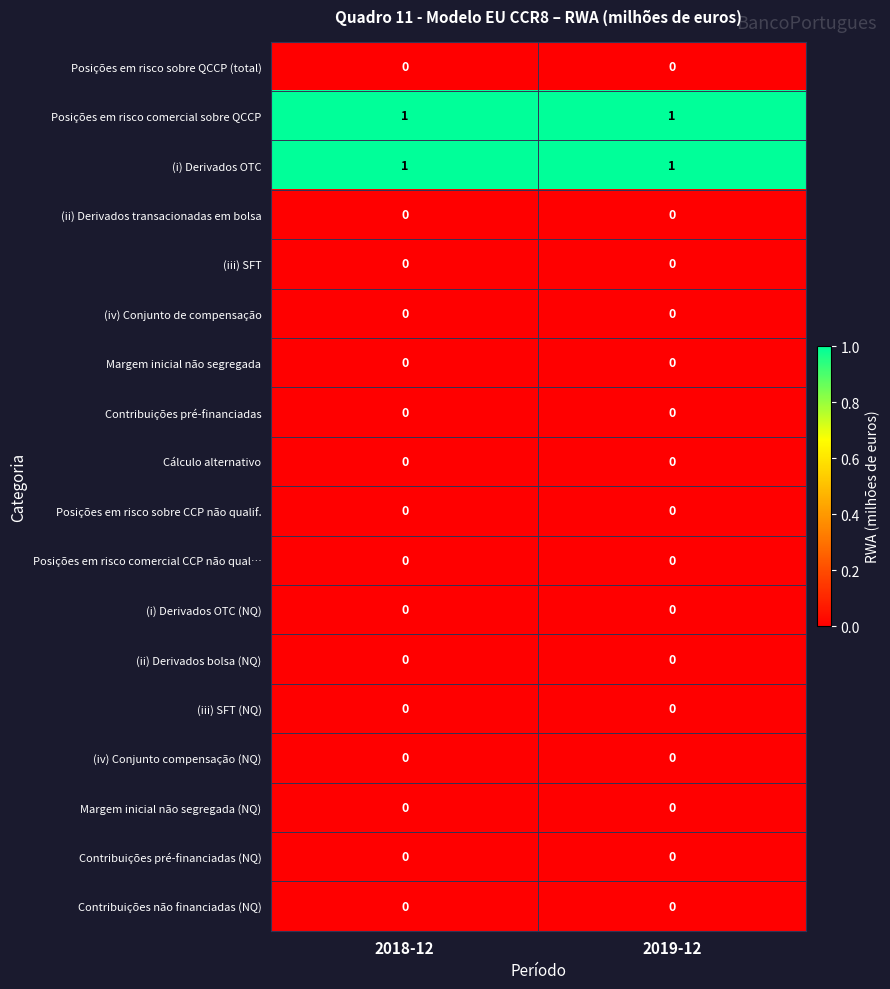

True or false: (iv) Conjunto compensação (NQ) has a value of 0 at 2018-12.

True